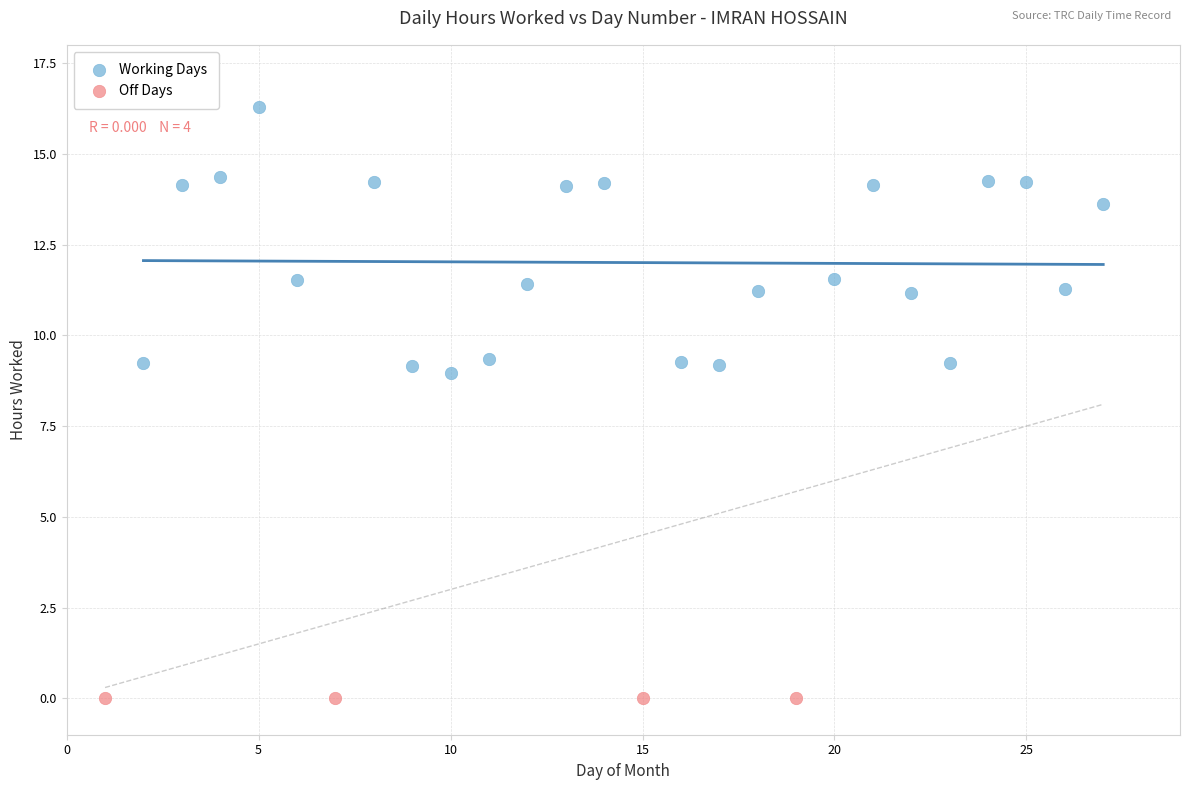

What are all the series names shown in the legend?

Working Days, Off Days